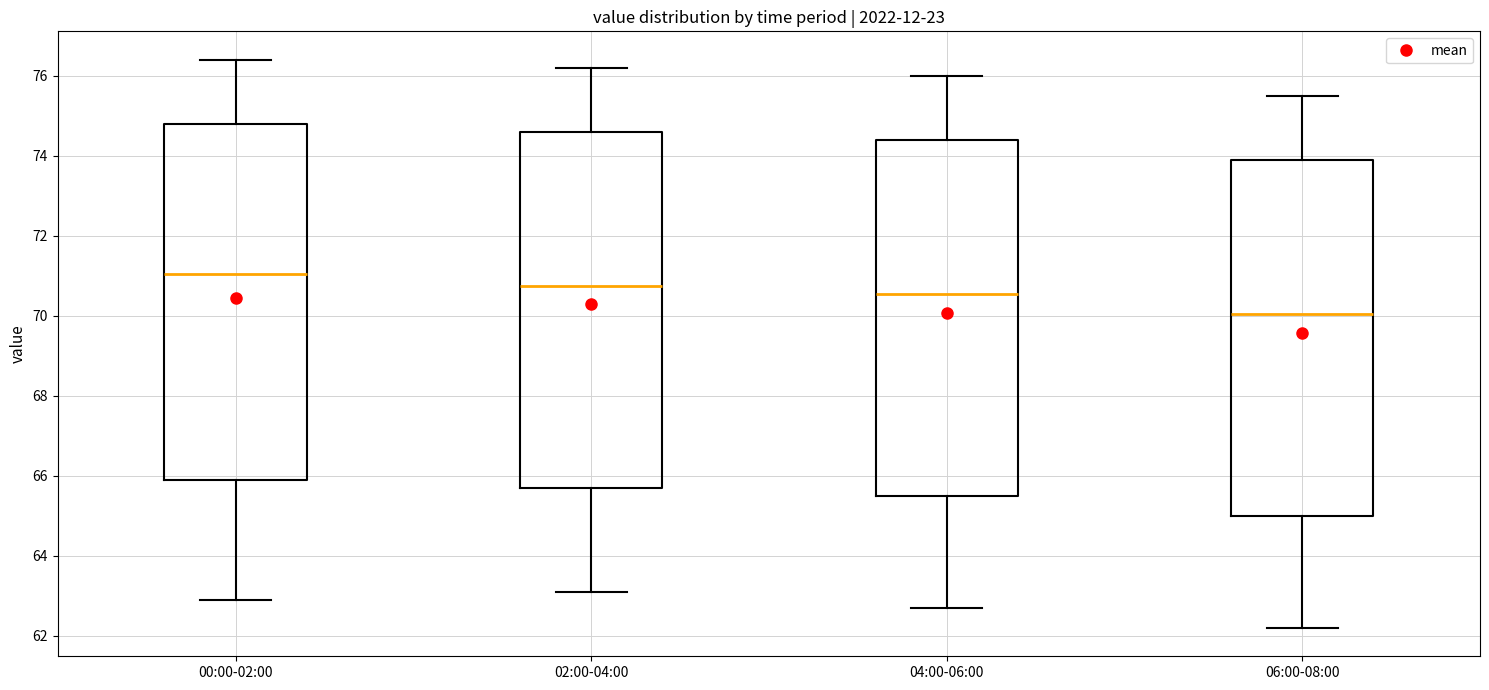

Reading left to right, transcribe this box plot: for each box, give where its median line is, the range the box spans, and where its two whiskers end, as read against the y-axis. The values are not printed on the chart, so give them approximately, as read against the axis.

00:00-02:00: median 71.0, box 66.0 to 74.8, whiskers 63.0 to 76.4
02:00-04:00: median 70.8, box 65.8 to 74.6, whiskers 63.2 to 76.2
04:00-06:00: median 70.6, box 65.6 to 74.4, whiskers 62.8 to 76.0
06:00-08:00: median 70.0, box 65.0 to 74.0, whiskers 62.2 to 75.6